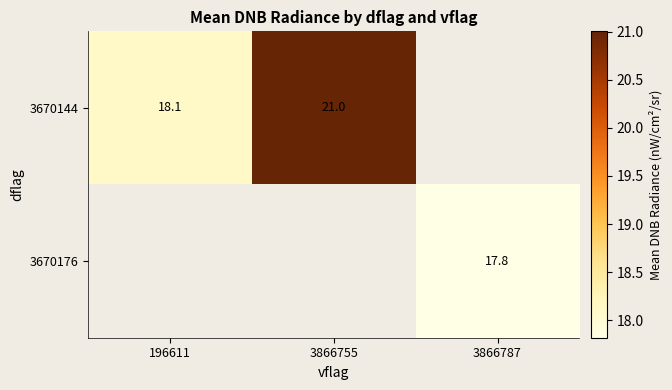

How many categories are shown in the chart?

3